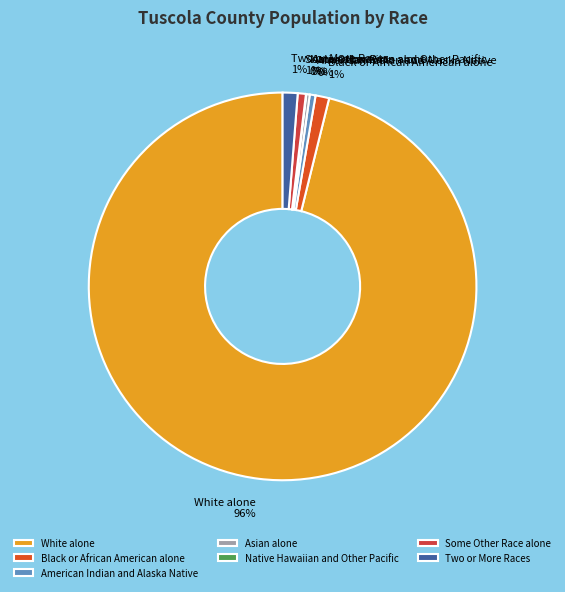

What is the largest slice in the pie chart?

White alone